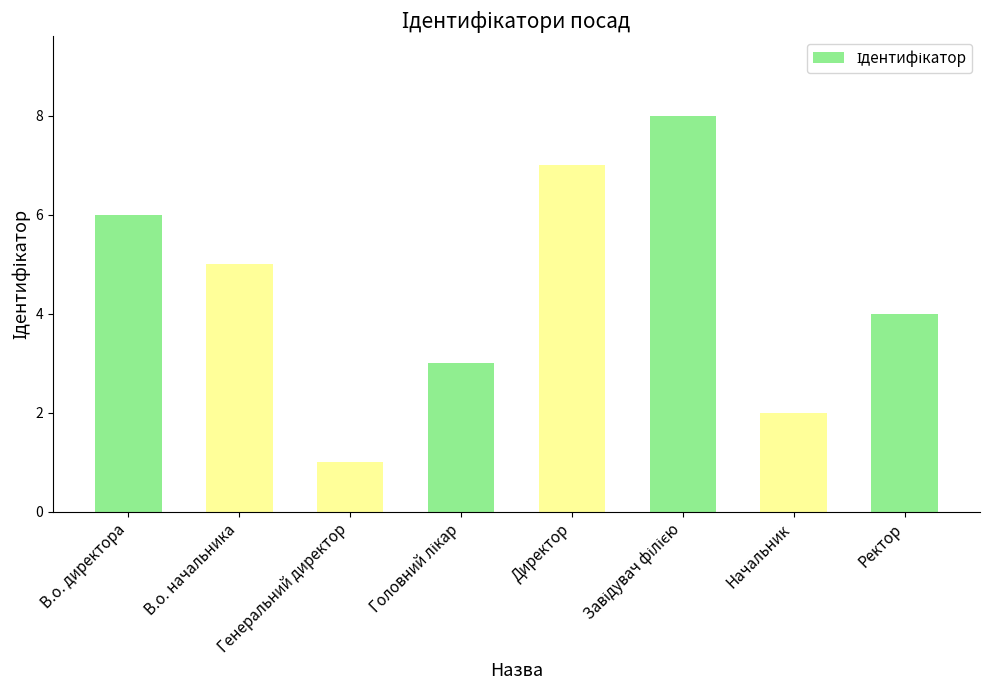

What is the difference between the second highest and second lowest values?

5